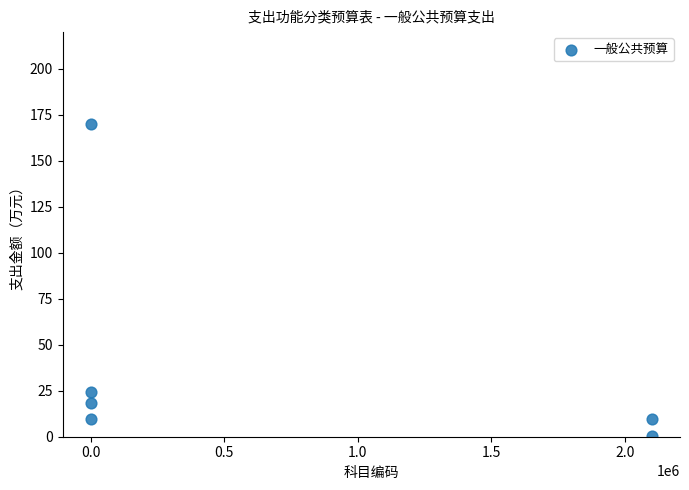

What Y value in the scatter plot is closest to 85?

24.4